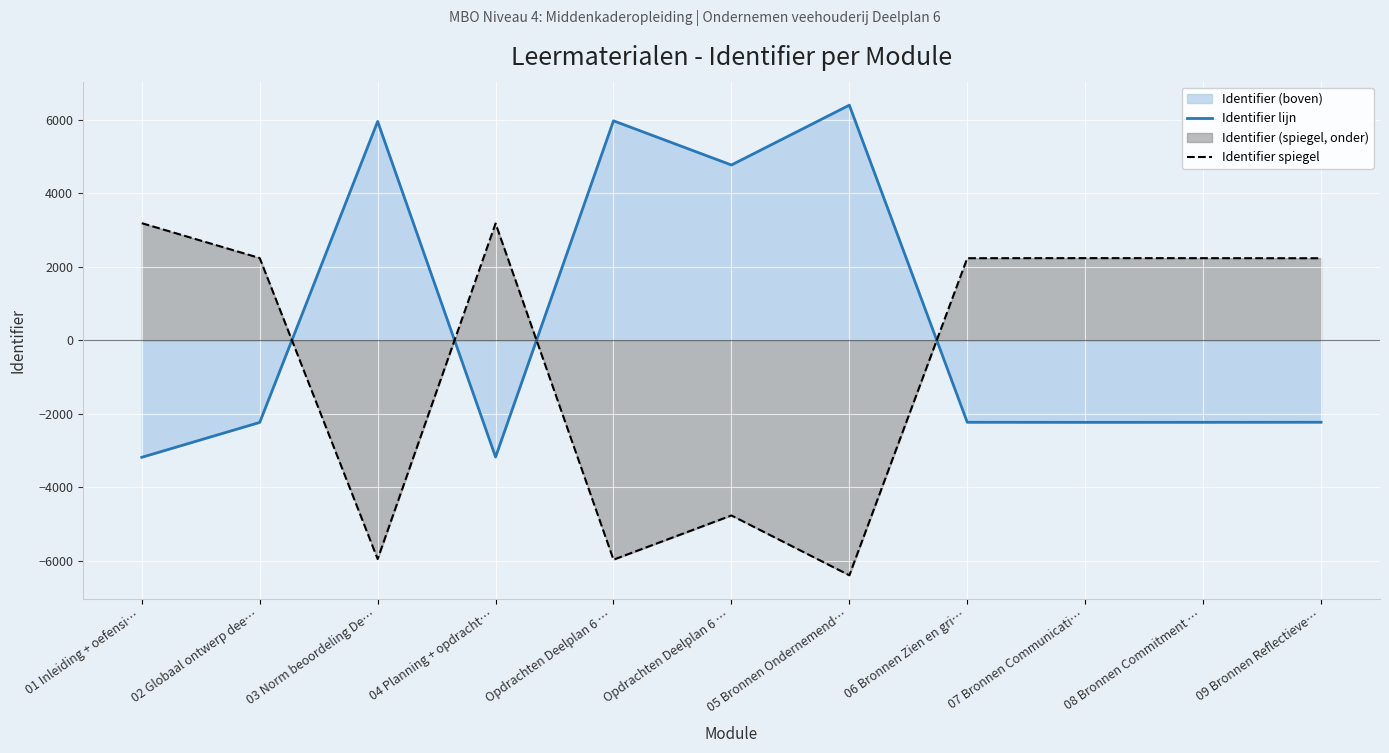

Reading left to right, extract all data points from this chart.

Identifier lijn: 01 Inleiding + oefensi…=-3188	02 Globaal ontwerp dee…=-2238	03 Norm beoordeling De…=5958	04 Planning + opdracht…=-3180	Opdrachten Deelplan 6 …=5975	Opdrachten Deelplan 6 …=4772	05 Bronnen Ondernemend…=6401	06 Bronnen Zien en gri…=-2234	07 Bronnen Communicati…=-2236	08 Bronnen Commitment …=-2235	09 Bronnen Reflectieve…=-2233
Identifier spiegel: 01 Inleiding + oefensi…=3188	02 Globaal ontwerp dee…=2238	03 Norm beoordeling De…=-5958	04 Planning + opdracht…=3180	Opdrachten Deelplan 6 …=-5975	Opdrachten Deelplan 6 …=-4772	05 Bronnen Ondernemend…=-6401	06 Bronnen Zien en gri…=2234	07 Bronnen Communicati…=2236	08 Bronnen Commitment …=2235	09 Bronnen Reflectieve…=2233